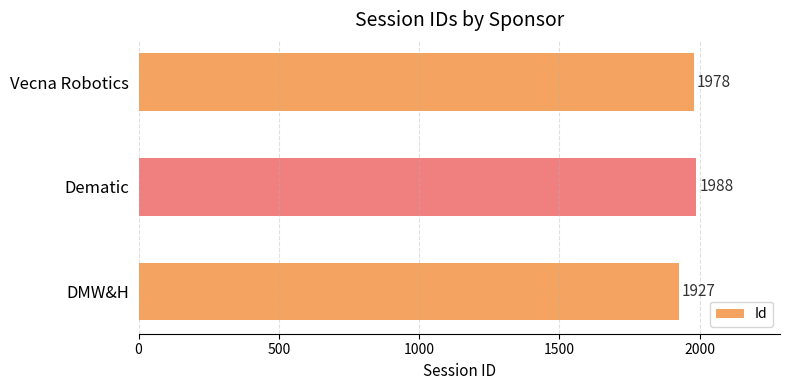

Rank the categories by value from lowest to highest.

DMW&H, Vecna Robotics, Dematic